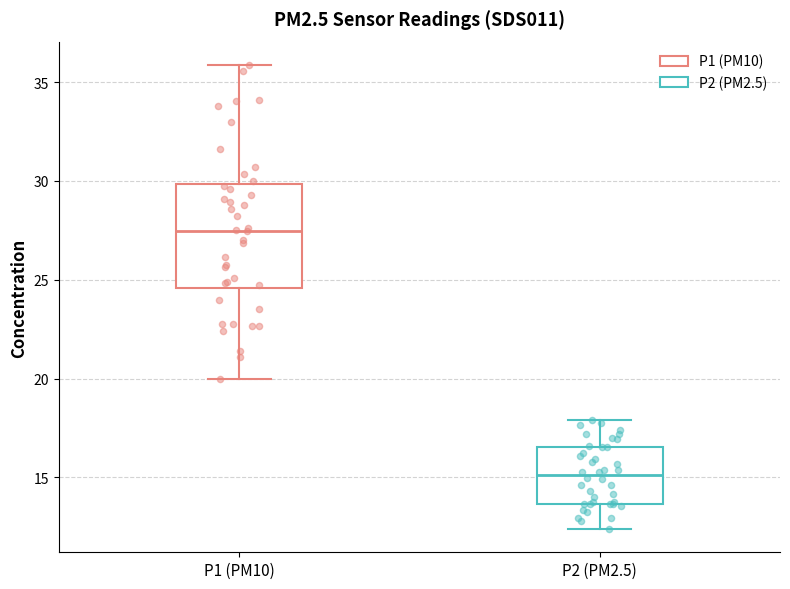

Where does the upper whisker of the box for P2 (PM2.5) end on the y-axis? The values are not printed on the chart, so give them approximately, as read against the axis.

18.0